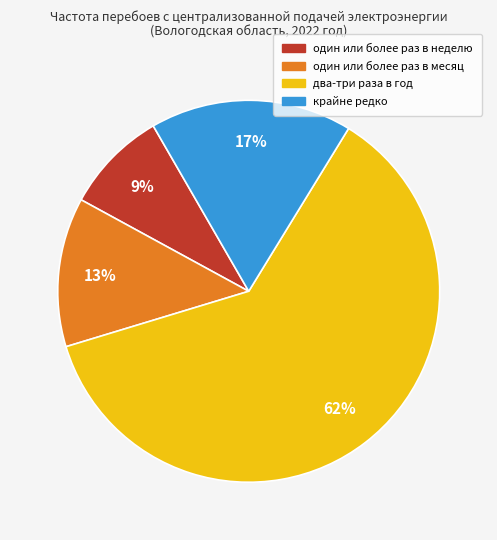

To the nearest percent, what percentage of the pie is один или более раз в неделю?

9%